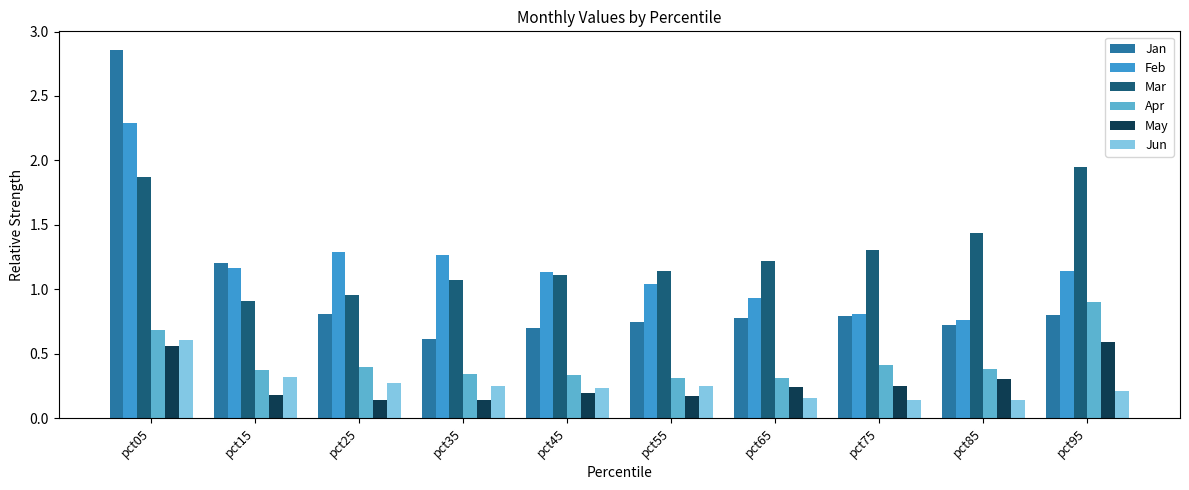

At how many categories does at least one series exceed 0?

10